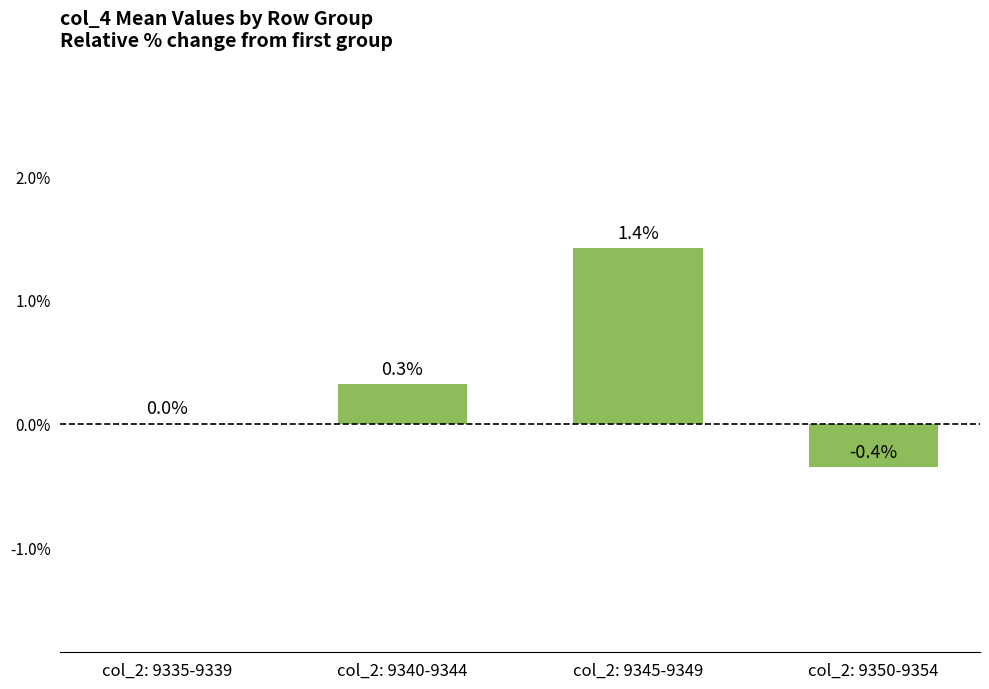

What is the change in value from col_2: 9335-9339 to col_2: 9345-9349?

+1.4